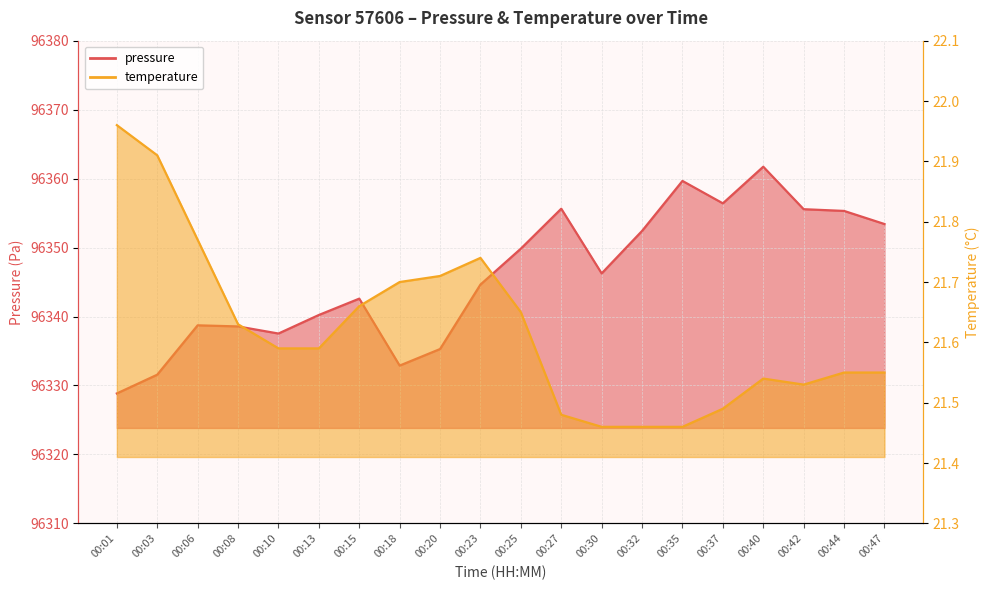

What is the spread (max minus min) of values at 00:01?

96306.9